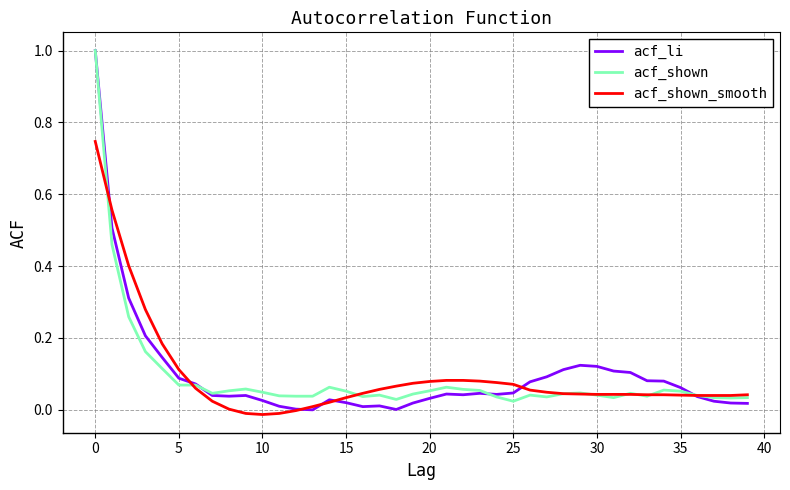

True or false: acf_li has more than 0 interior local peaks.

True